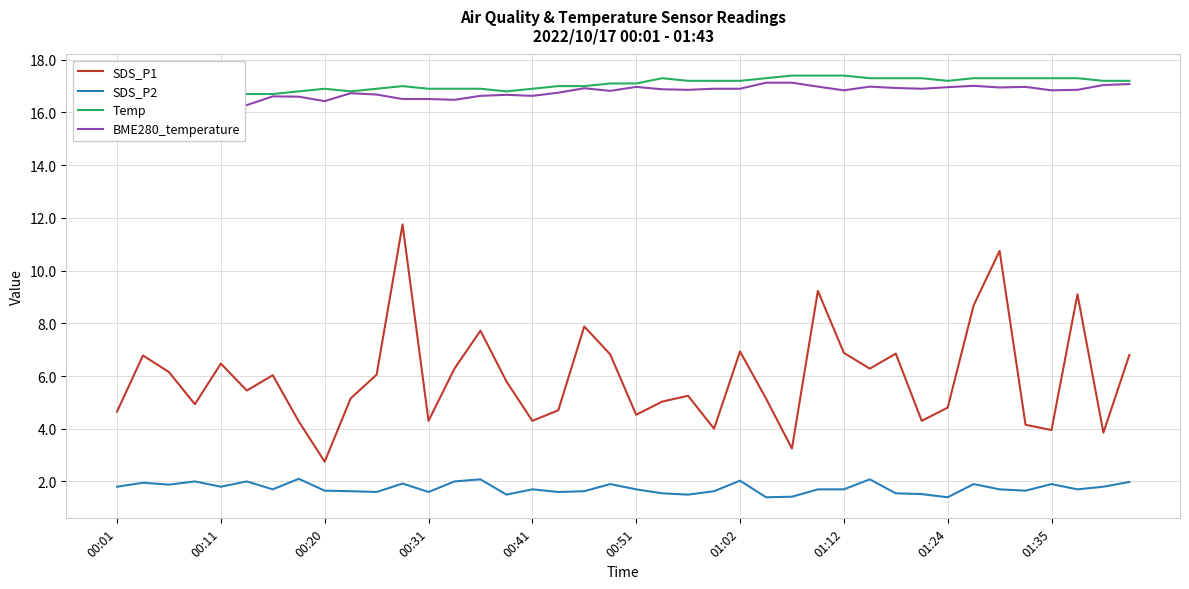

What is the maximum value for SDS_P2?

2.1